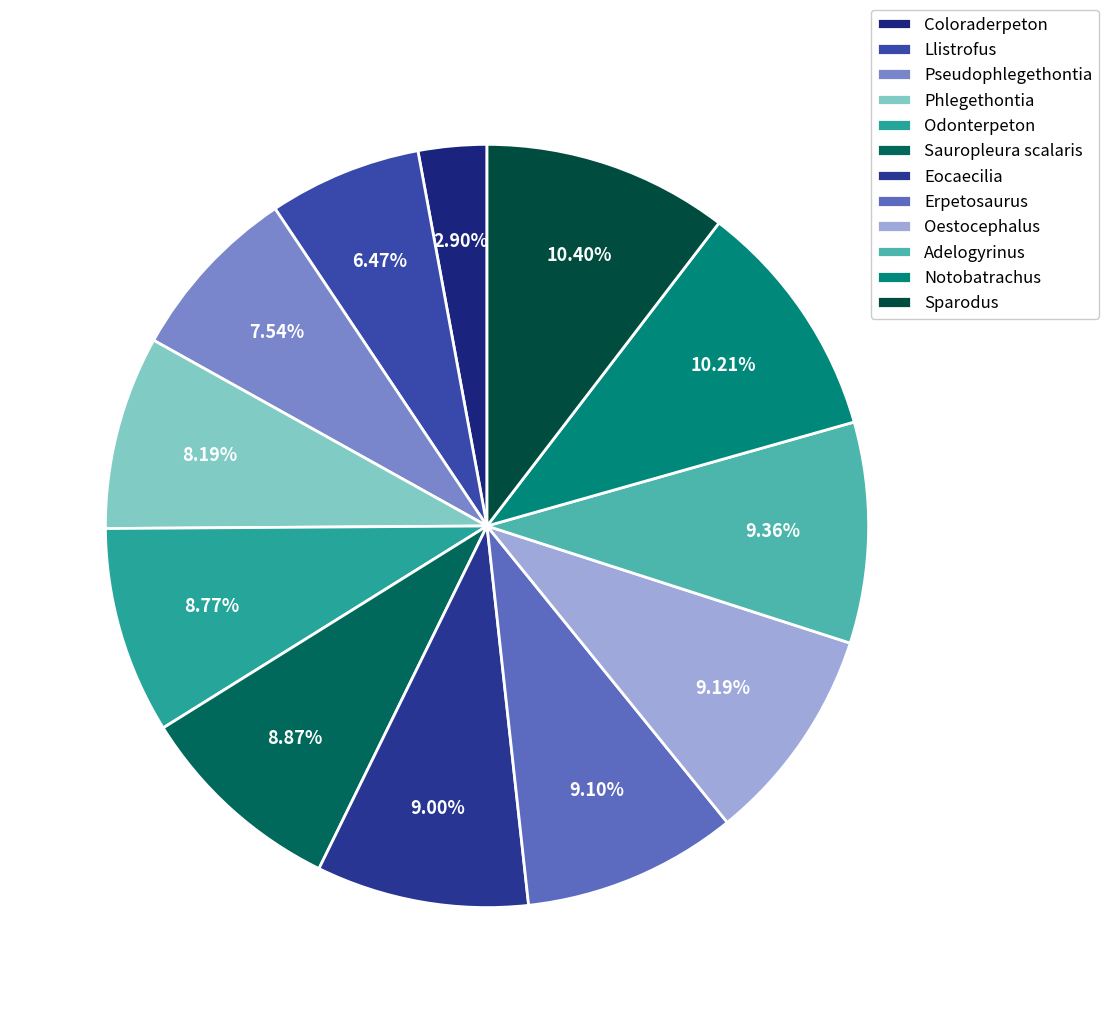

What portion of the pie excludes Llistrofus?

93.5%